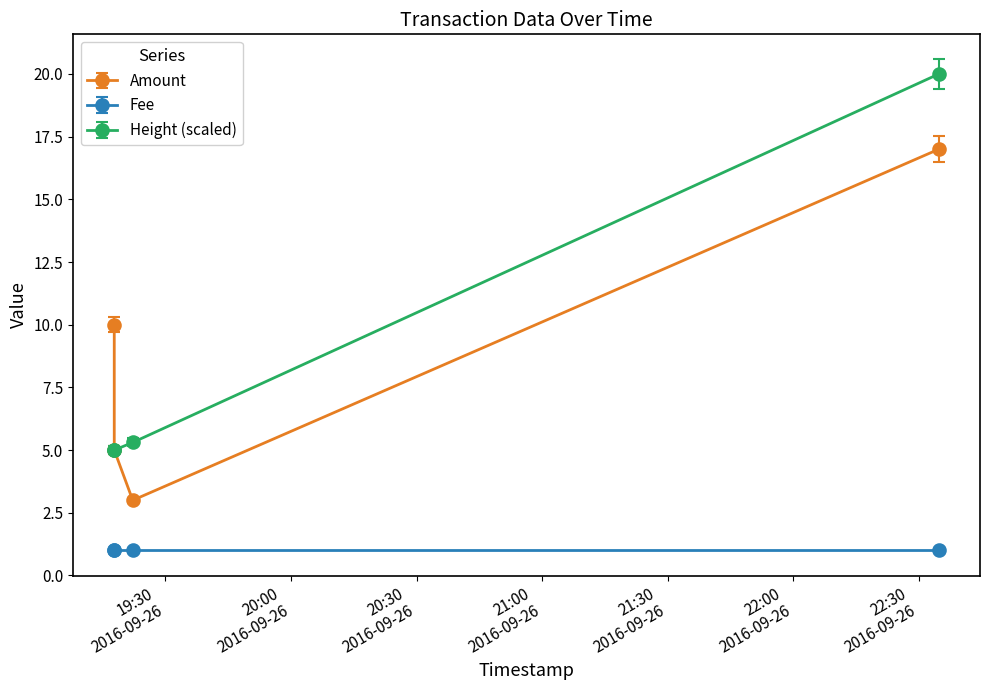

At which label does Amount reach its peak?

2016-09-26 22:34:45